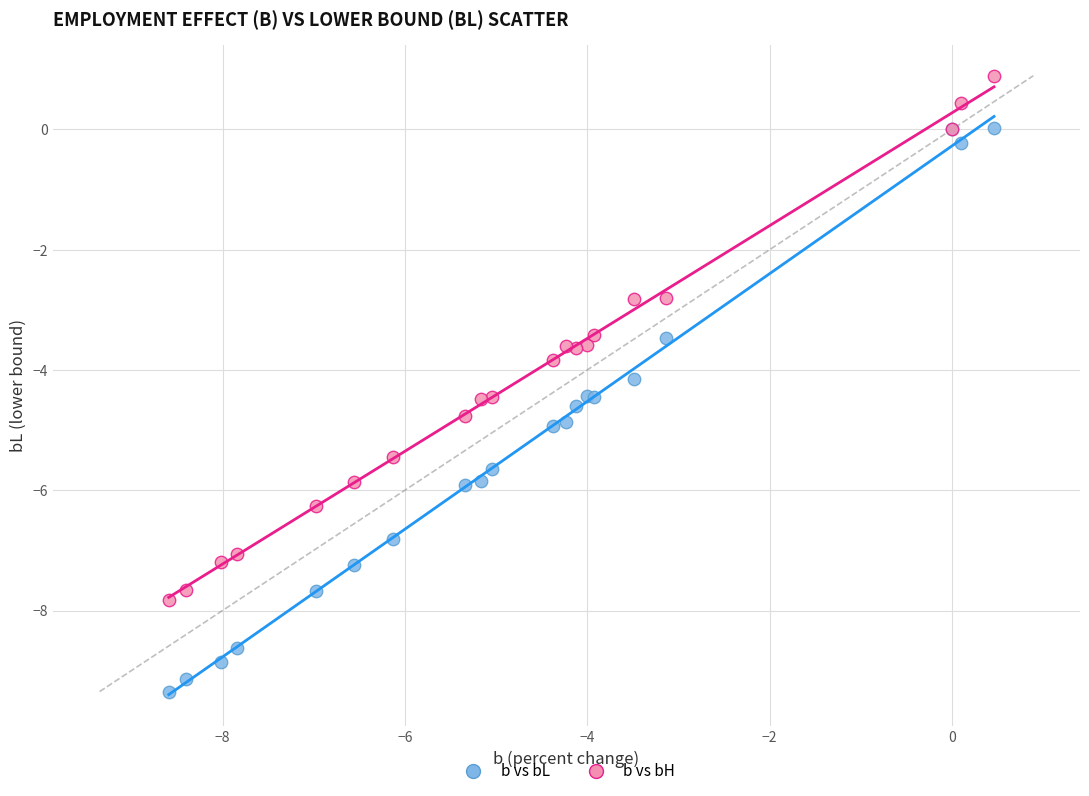

What is the X range (max minus min) for the scatter plot?

9.1